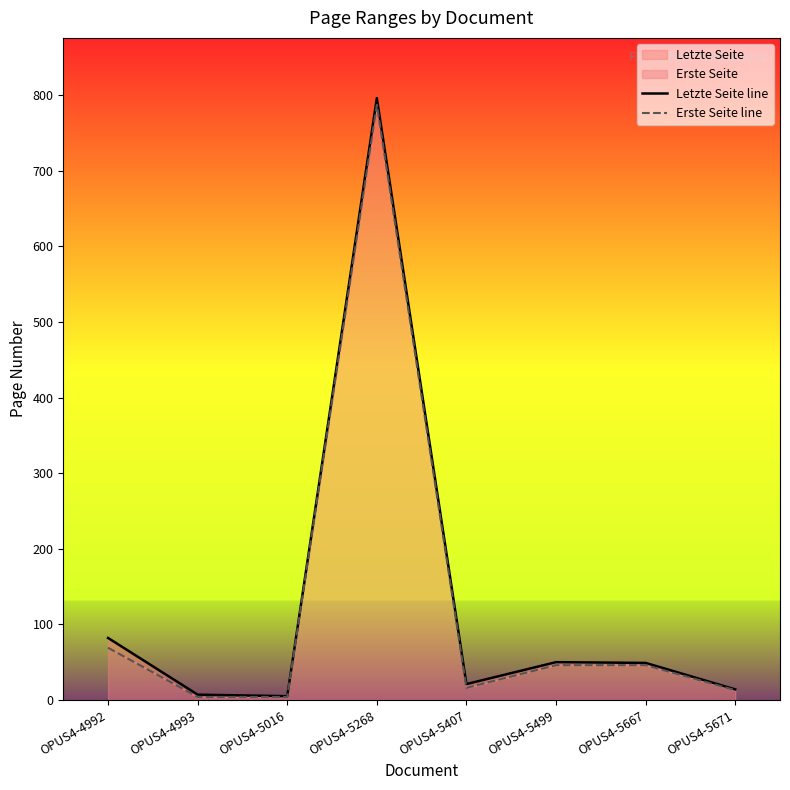

At which category does Erste Seite line reach its first local peak?

OPUS4-5268